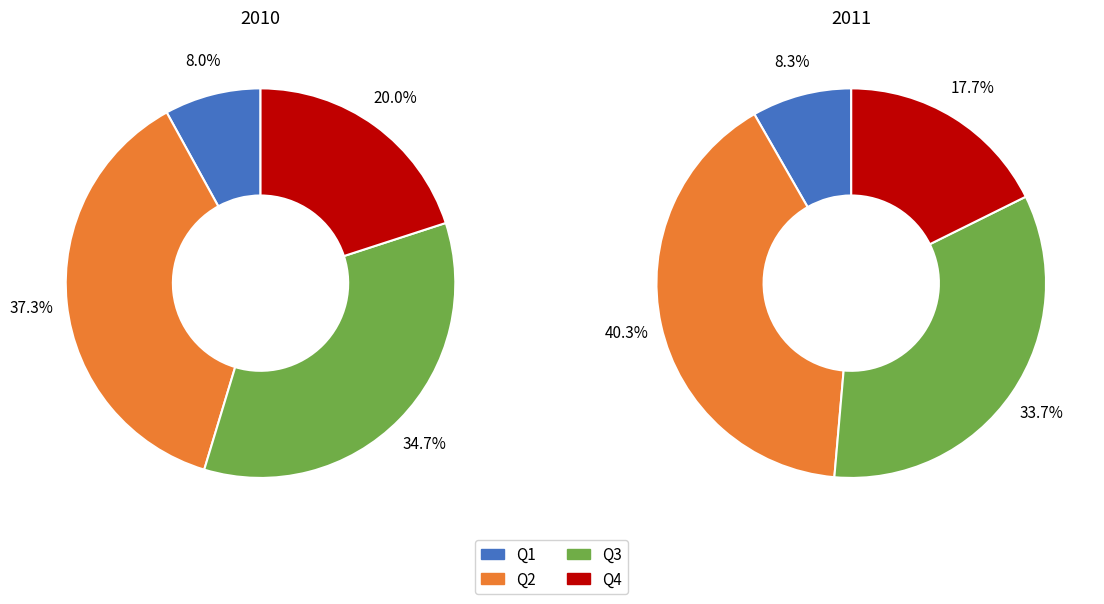

The Q4 slice represents 18% of the pie. True or false?

True